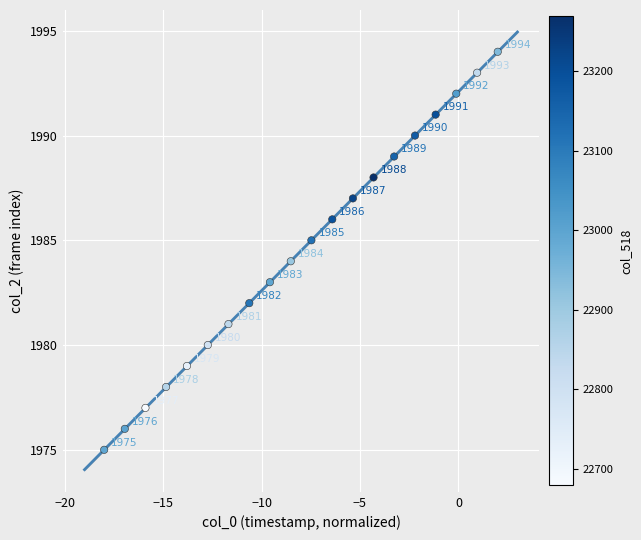

What Y value in the scatter plot is closest to 1984?

1984